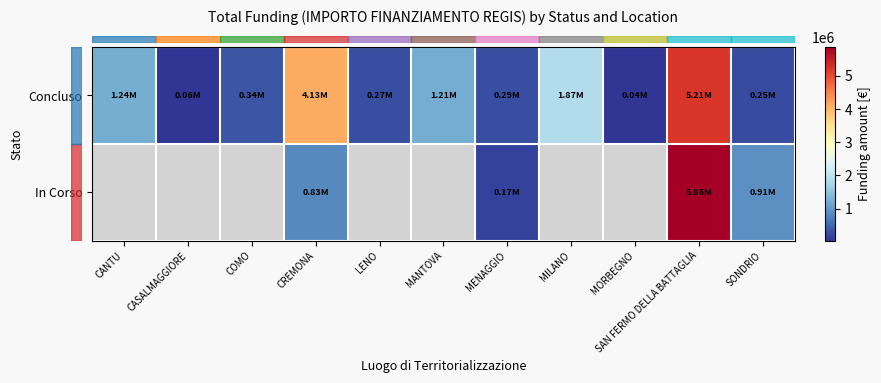

Which series has the largest total across all categories?

row_0